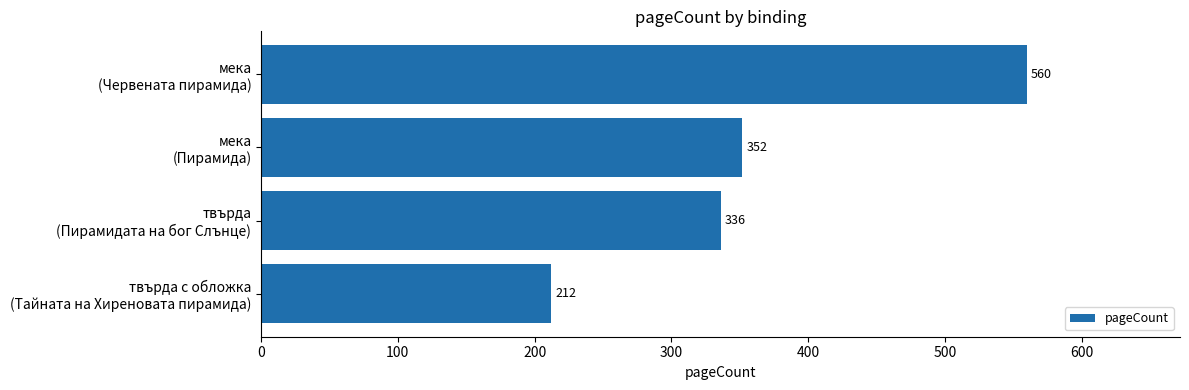

What is the sum of all values?

1460